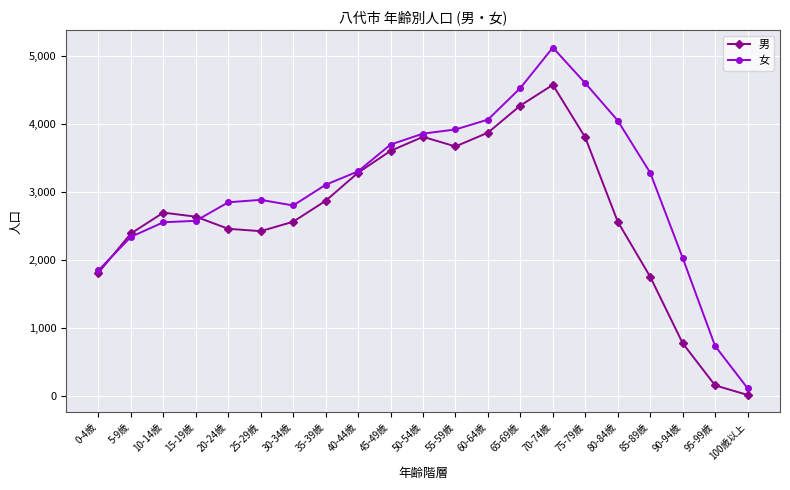

Is the value of 女 at 70-74歳 greater than the value of 男 at 85-89歳?

Yes